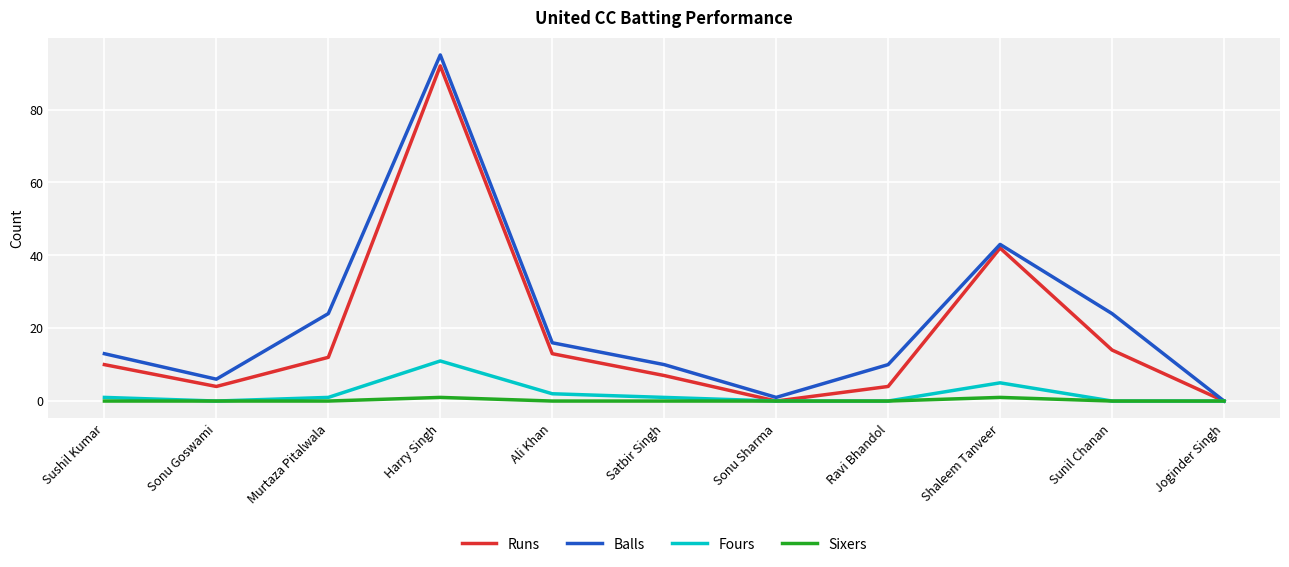

What is the average value of the Balls series?

22